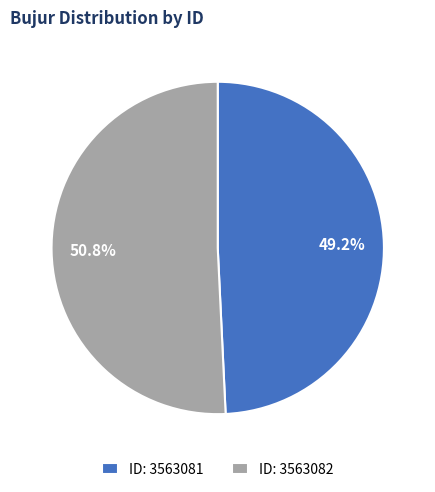

Does any single category account for the majority?

Yes